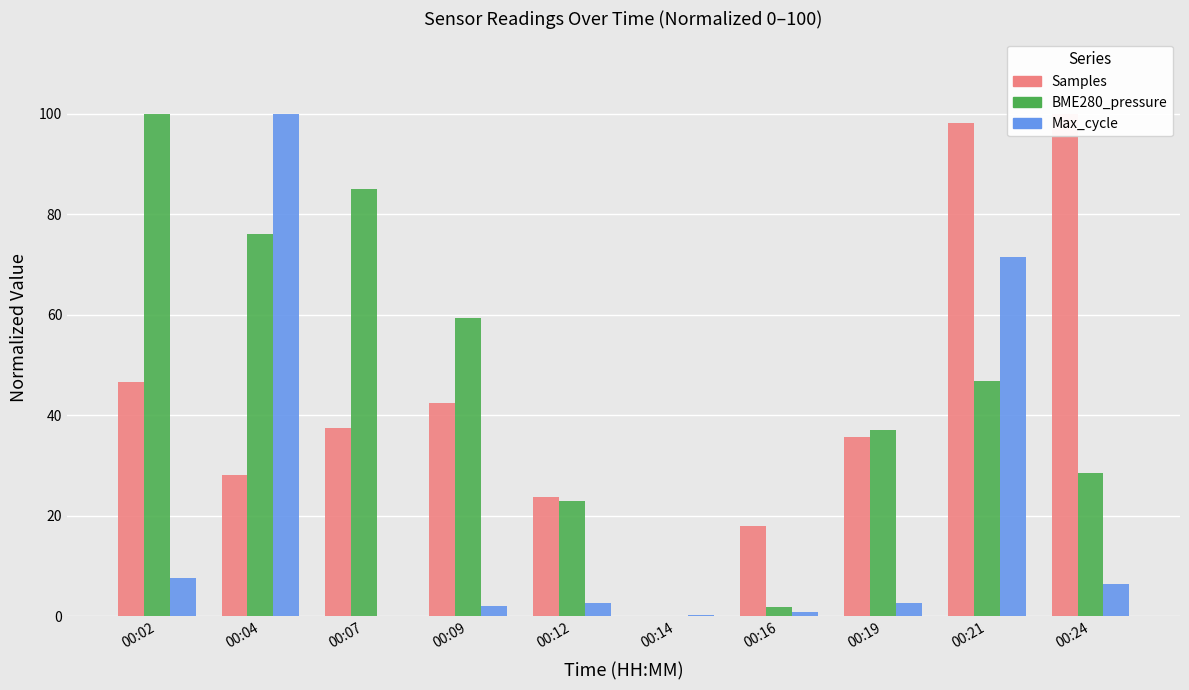

Are the bars grouped side by side (vs. stacked)?

Yes